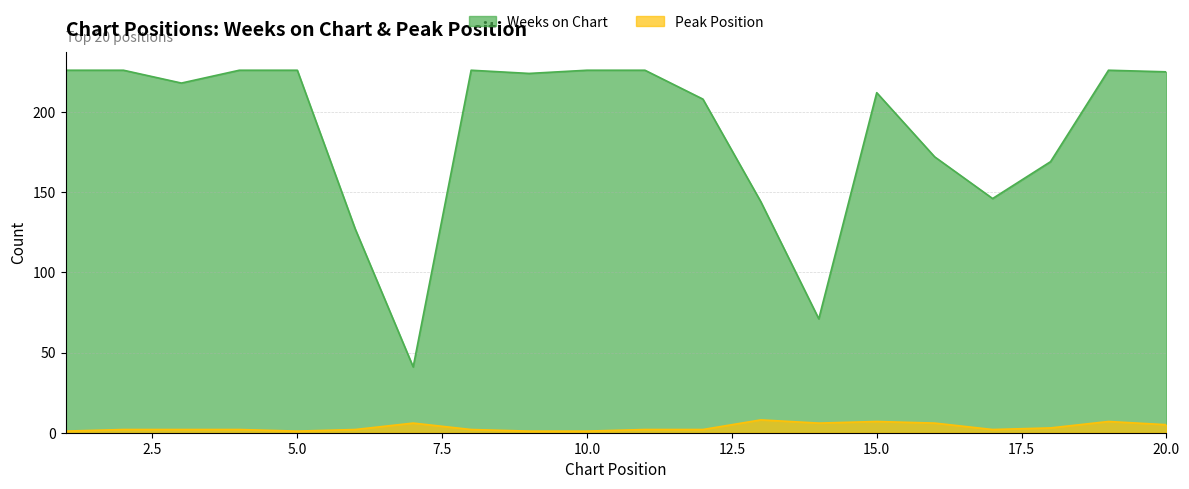

How many values in the Weeks on Chart series exceed 224?

9